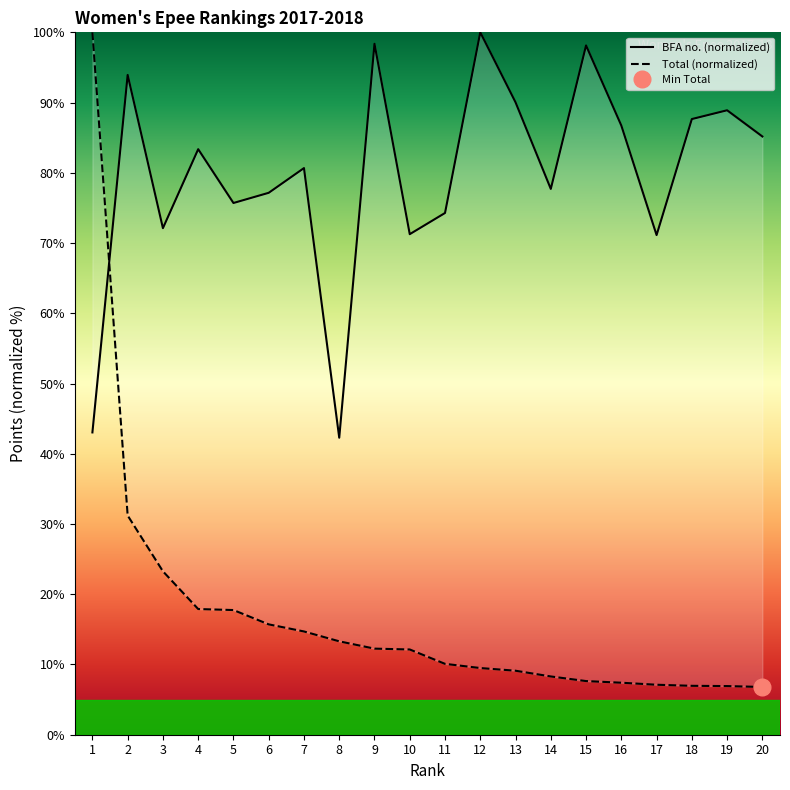

Between which two adjacent categories do Total and BFA no. first intersect?

1 and 2